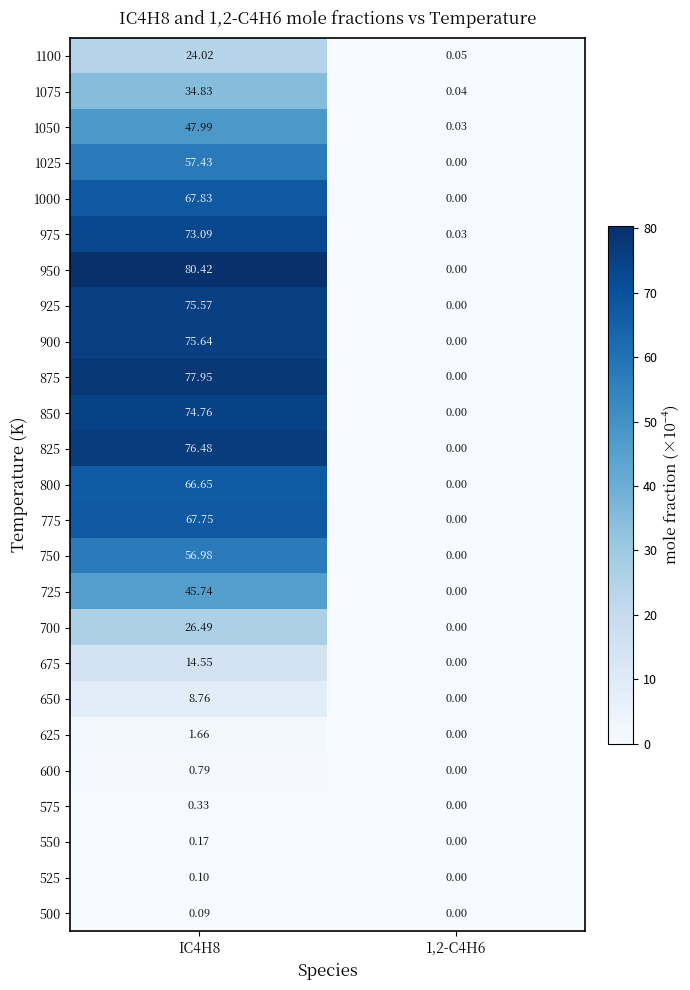

How many data points in 1050 are less than 47?

1